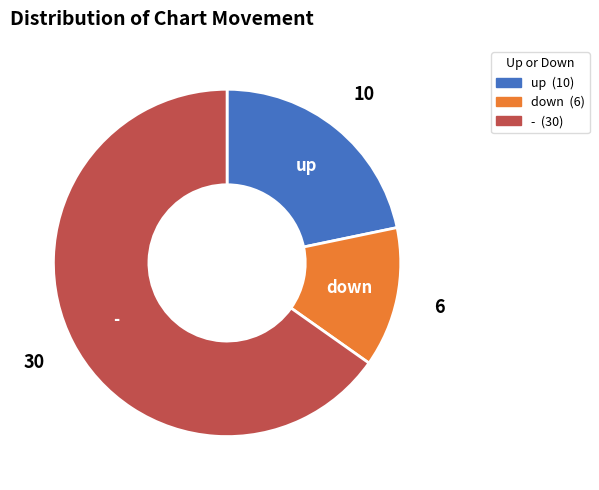

The down slice represents 13% of the pie. True or false?

True